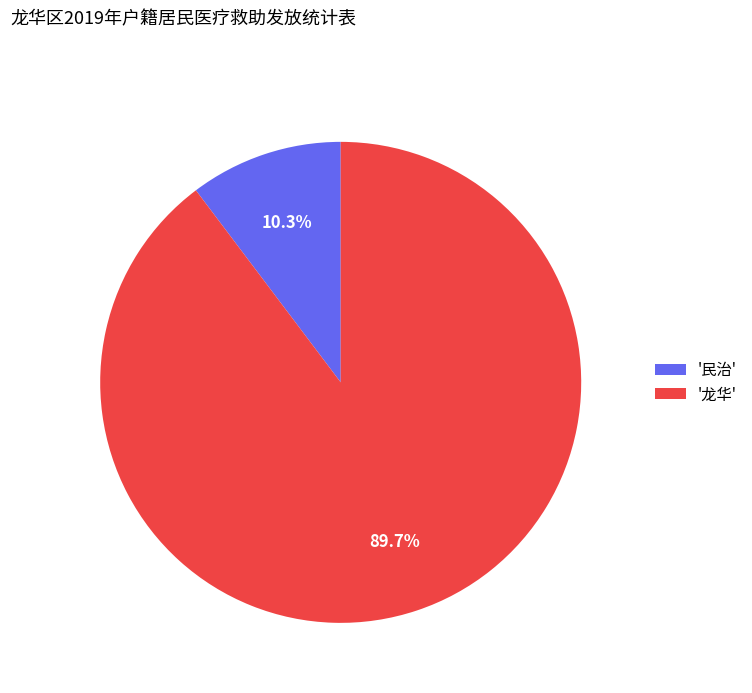

Which category has the smallest portion of the pie?

'民治'